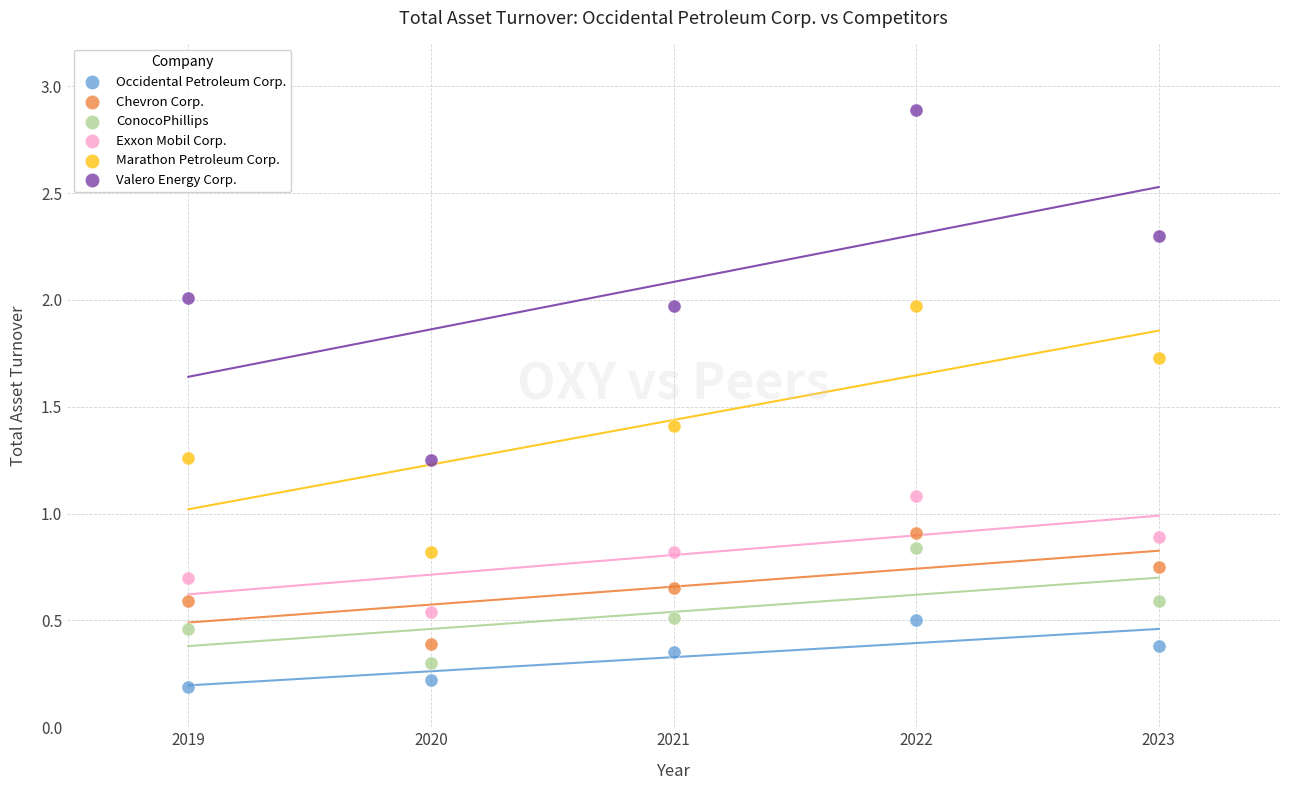

Across all data points, what is the range of X values (max minus min)?

4.0